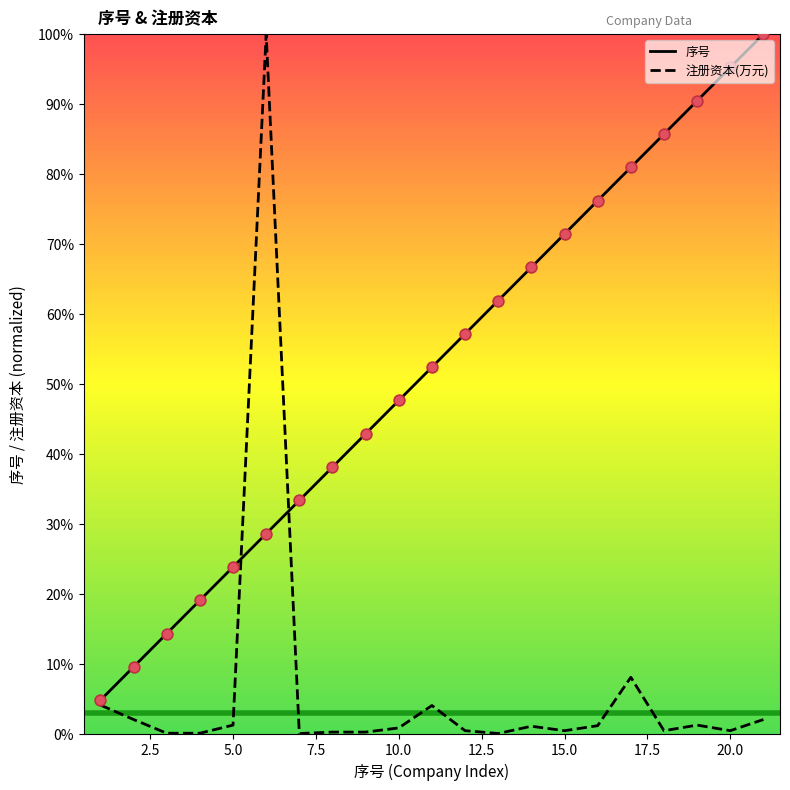

Which series has the largest total across all categories?

序号